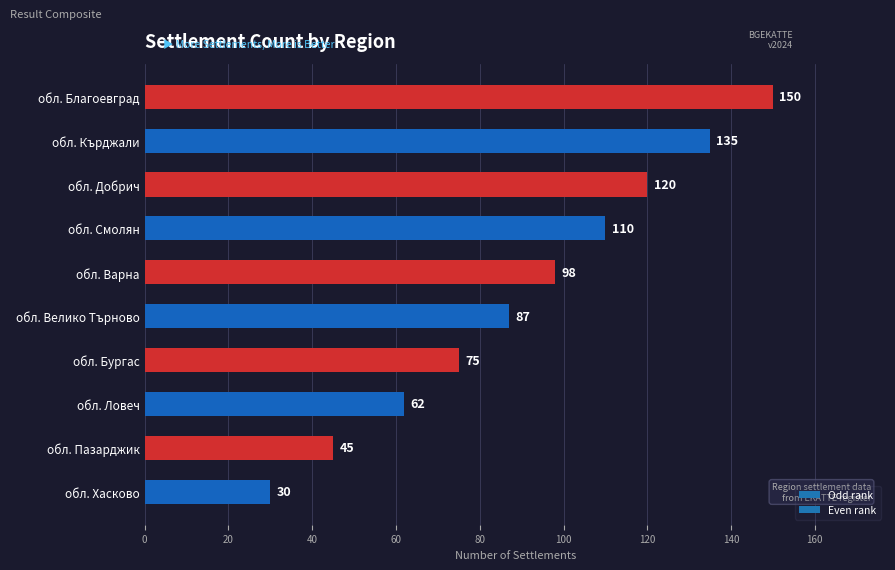

What is the average value?

91